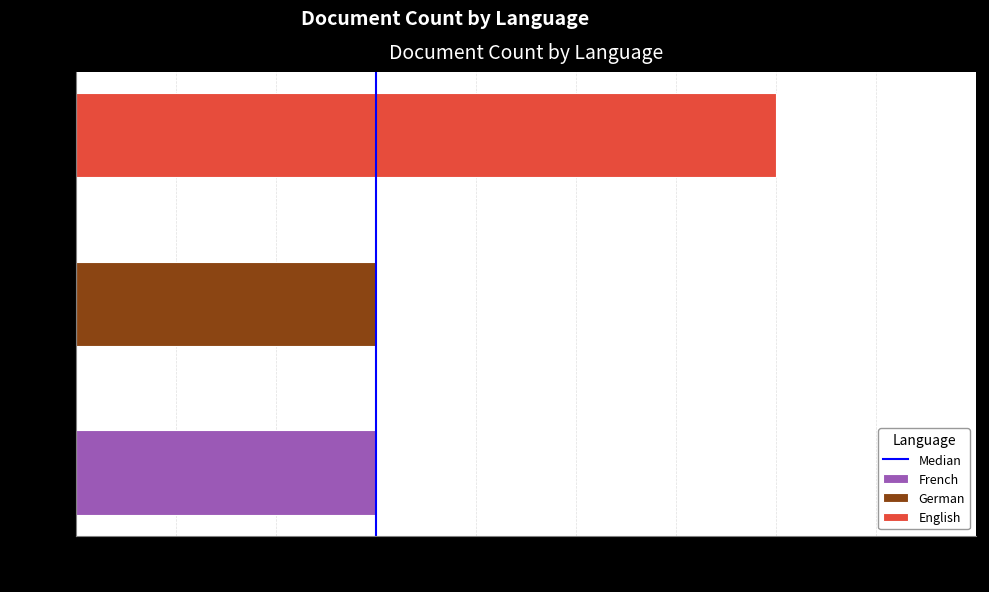

The value at 3 is 0. True or false?

False